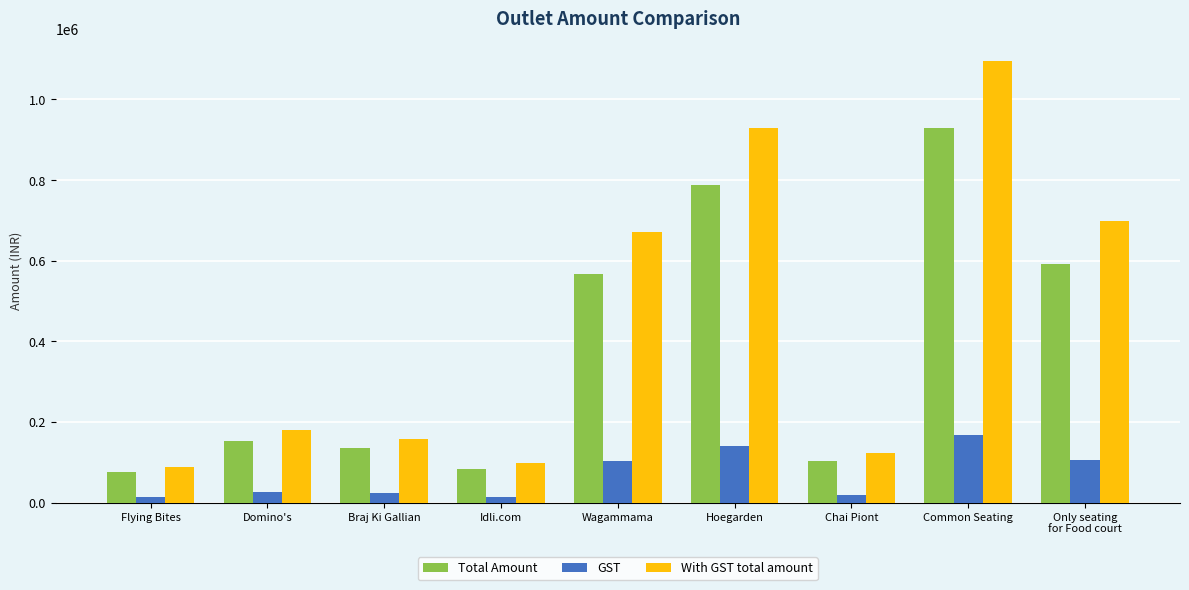

What are all the series names shown in the legend?

Total Amount, GST, With GST total amount